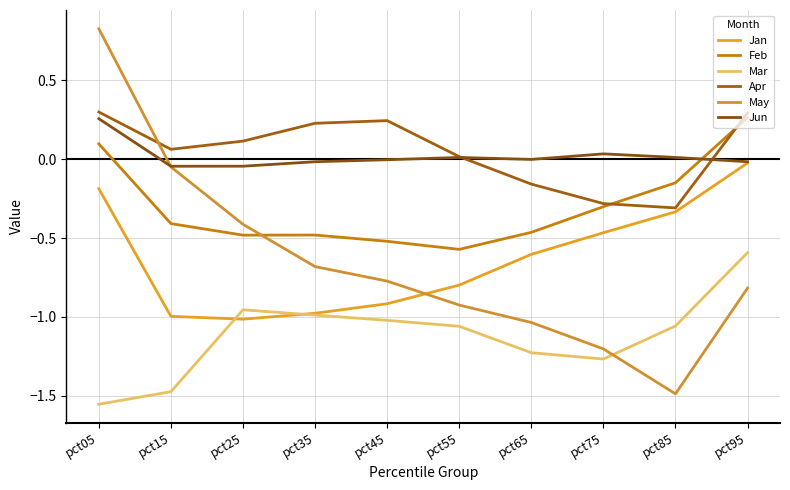

Is the value of Jun at pct35 greater than the value of Apr at pct15?

No